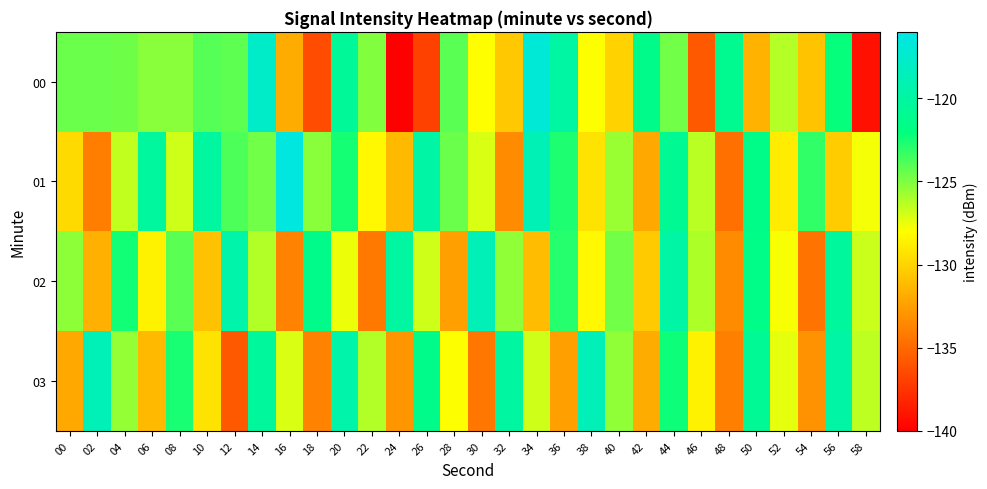

At which category does the chart reach its peak across all series?

16